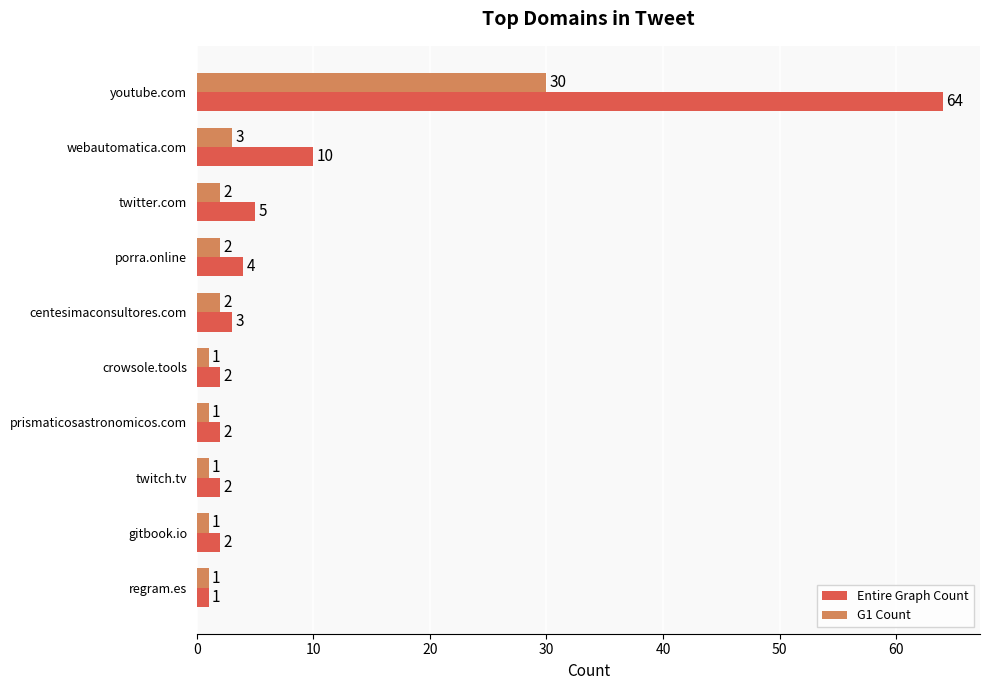

What is the difference between the maximum and minimum values in the G1 Count series?

29